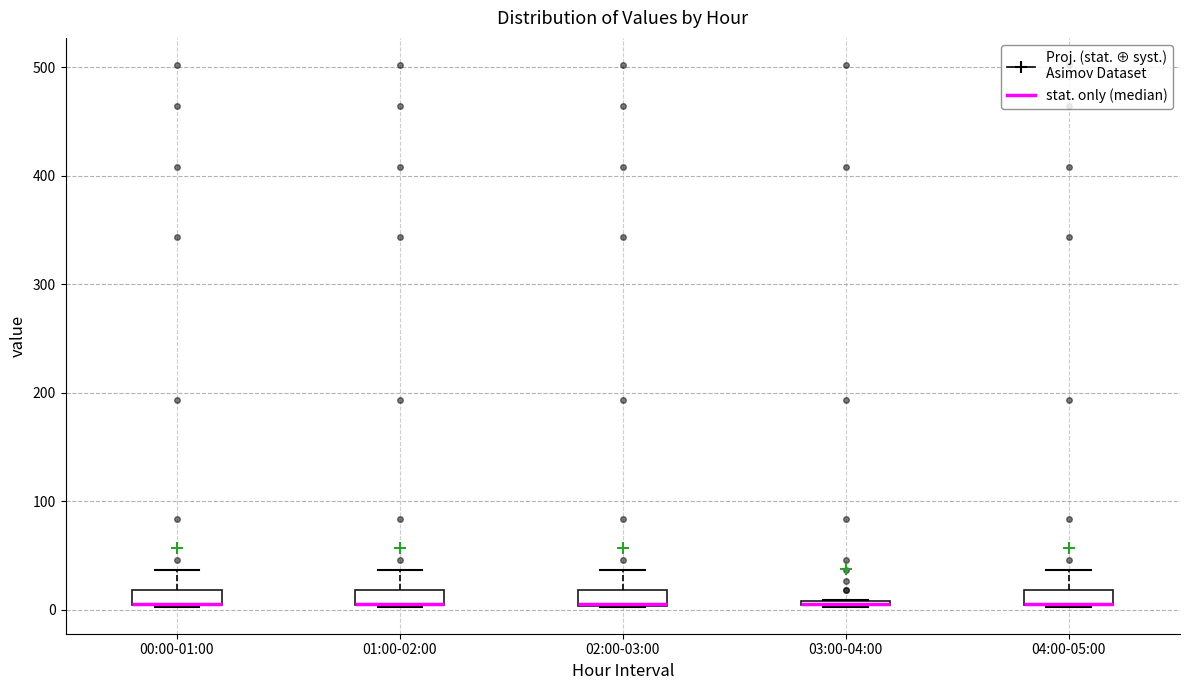

Where is the upper edge of the box for 03:00-04:00 on the y-axis? The values are not printed on the chart, so give them approximately, as read against the axis.

10